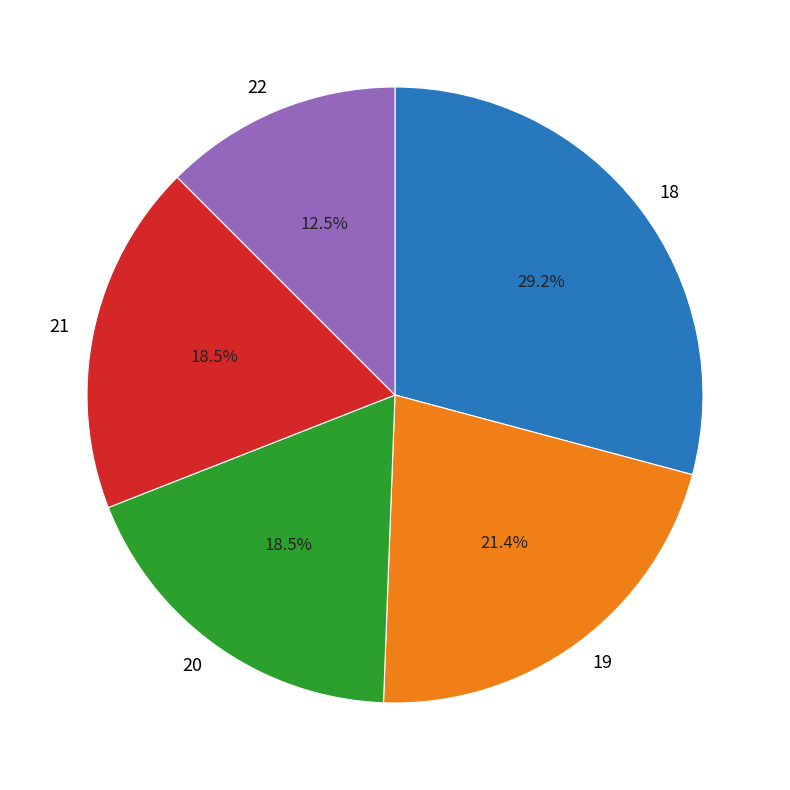

To the nearest percent, what is the difference between the largest and smallest slice percentages?

17%